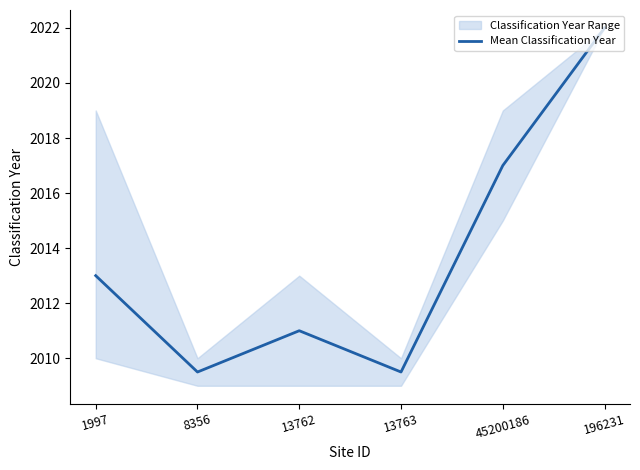

At which category does the chart reach its peak across all series?

196231